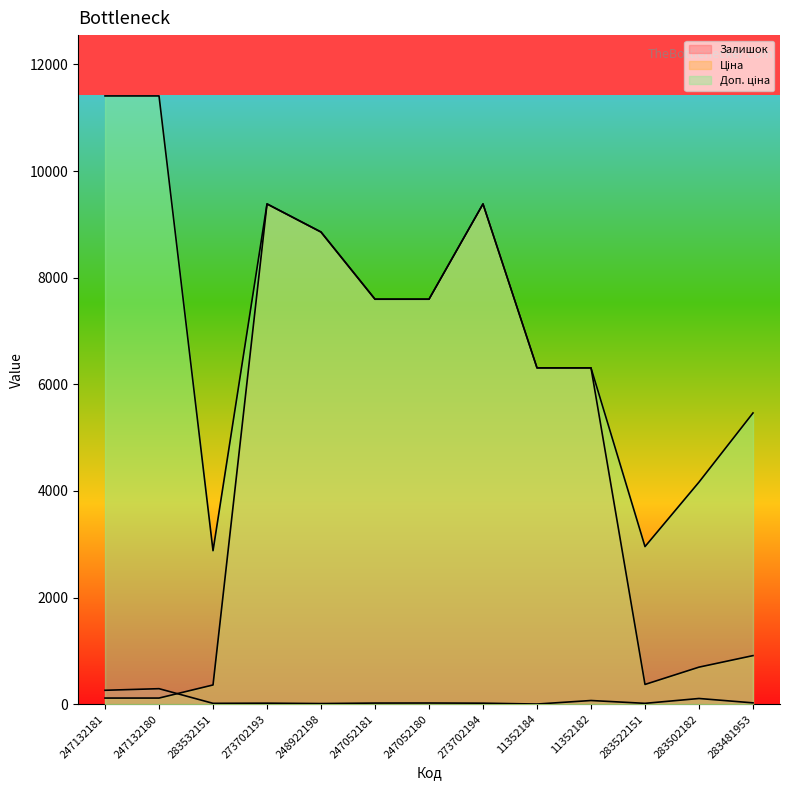

What is the value of the Доп. ціна point at the 10th from the left?

6308.8